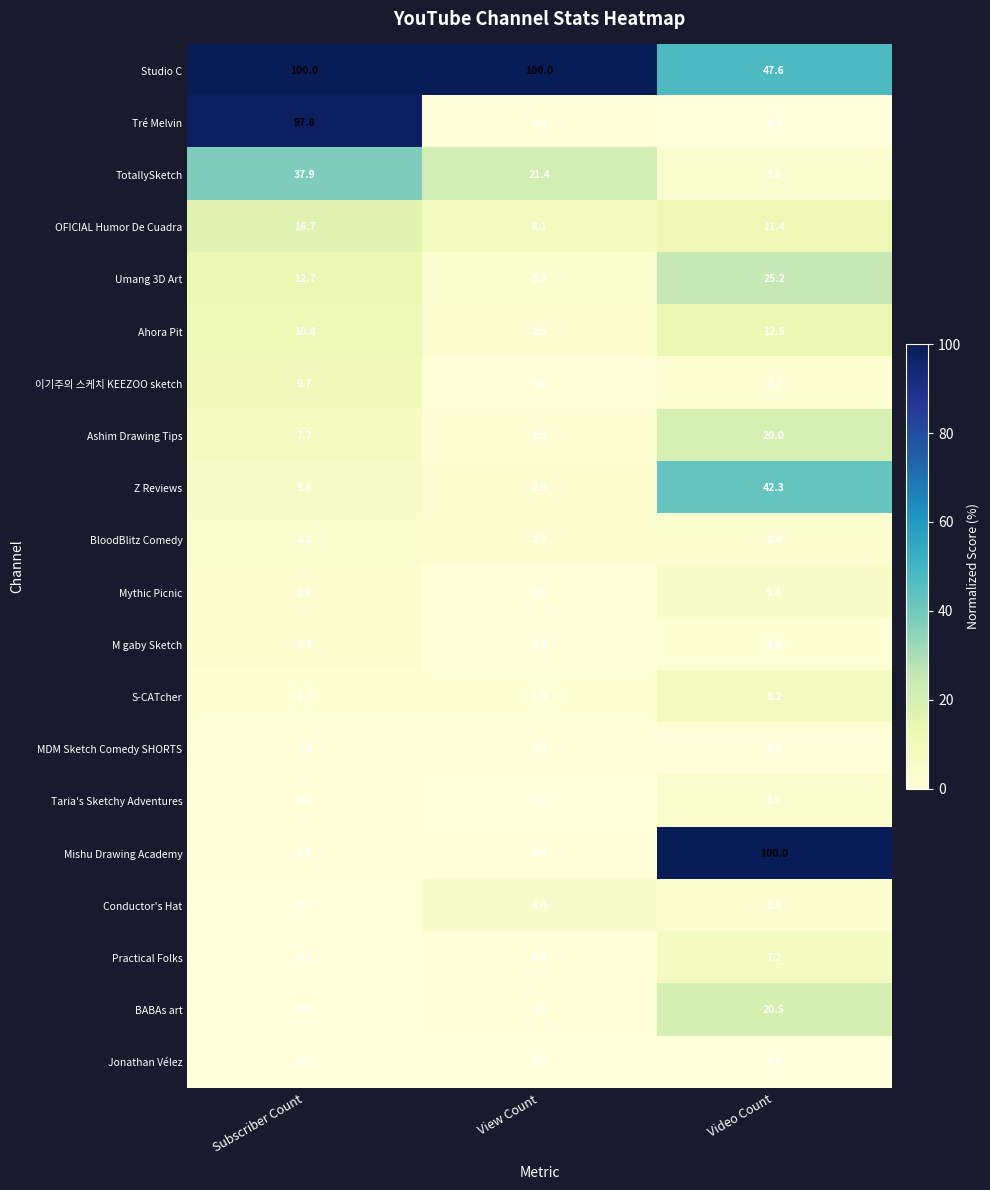

What is the difference between the highest and lowest values at Subscriber Count?

100.0